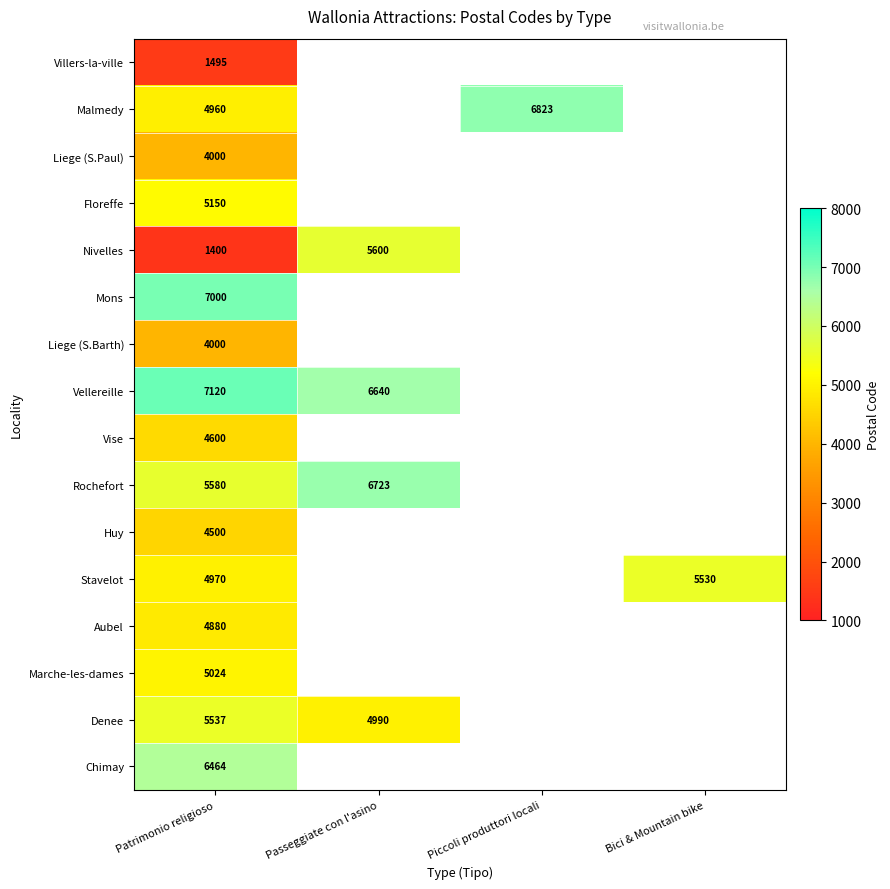

What is the spread (max minus min) of values at Patrimonio religioso?

5720